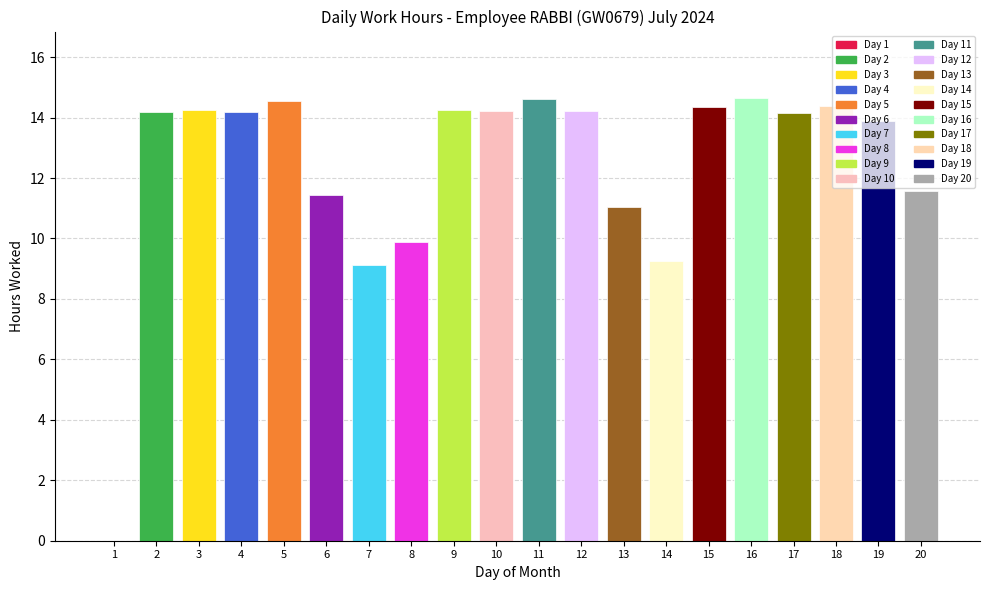

What value does the data have at 4?

14.2